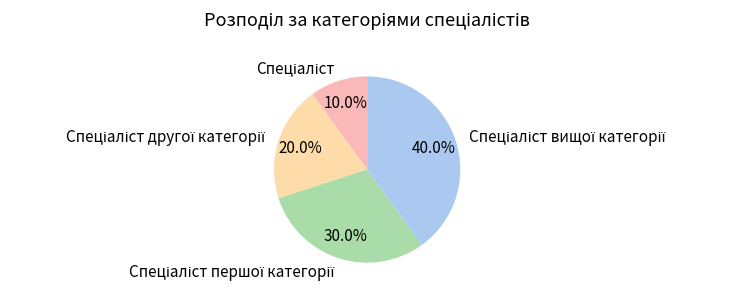

Is there any slice that represents more than half of the pie?

No